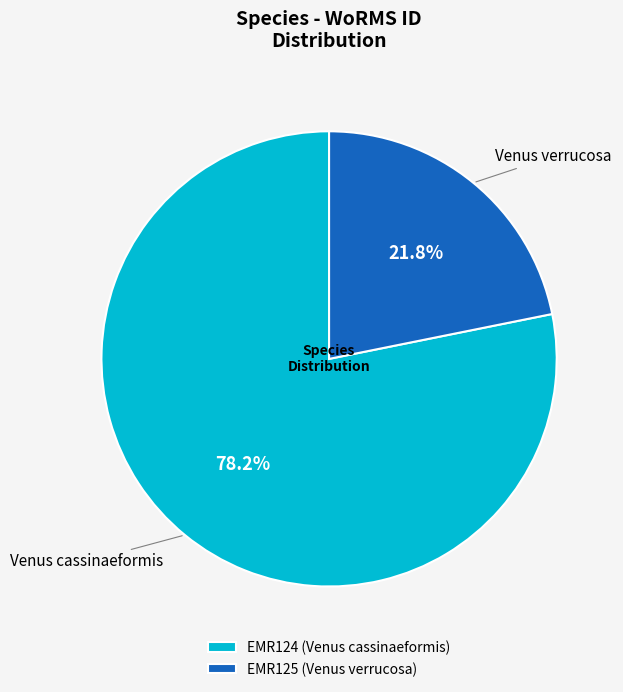

What percentage is NOT represented by EMR125 (Venus verrucosa)?

78.2%